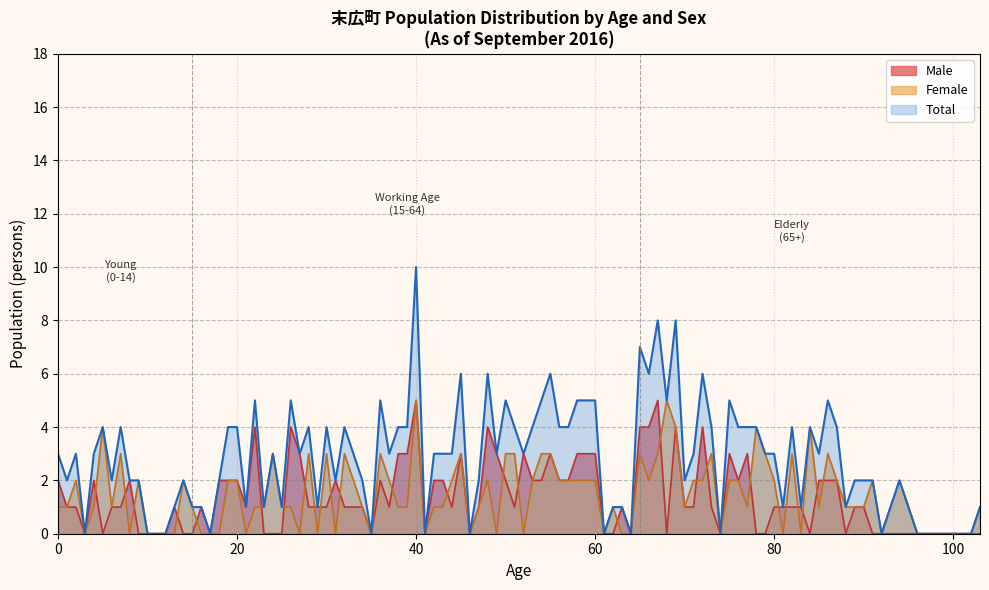

What value does the male_working series have at 83?

1